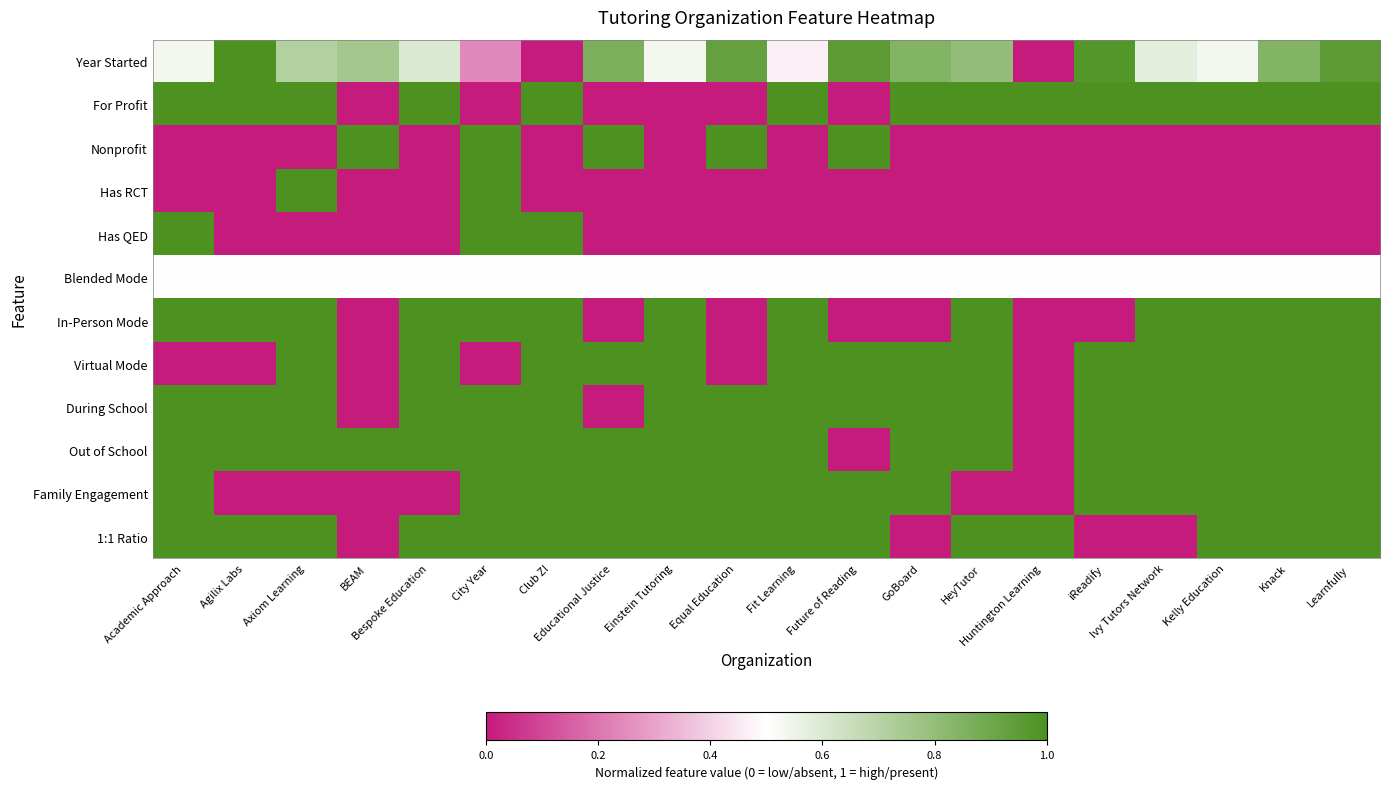

Reading left to right, list all the values displayed in this chart.

Year Started: Academic Approach=0.5	Agilix Labs=1.0	Axiom Learning=0.7	BEAM=0.8	Bespoke Education=0.6	City Year=0.2	Club Z!=0.0	Educational Justice=0.9	Einstein Tutoring=0.5	Equal Education=0.9	Fit Learning=0.5	Future of Reading=1.0	GoBoard=0.8	HeyTutor=0.8	Huntington Learning=0.0	iReadify=1.0	Ivy Tutors Network=0.6	Kelly Education=0.5	Knack=0.8	Learnfully=1.0
For Profit: Academic Approach=1.0	Agilix Labs=1.0	Axiom Learning=1.0	BEAM=0.0	Bespoke Education=1.0	City Year=0.0	Club Z!=1.0	Educational Justice=0.0	Einstein Tutoring=0.0	Equal Education=0.0	Fit Learning=1.0	Future of Reading=0.0	GoBoard=1.0	HeyTutor=1.0	Huntington Learning=1.0	iReadify=1.0	Ivy Tutors Network=1.0	Kelly Education=1.0	Knack=1.0	Learnfully=1.0
Nonprofit: Academic Approach=0.0	Agilix Labs=0.0	Axiom Learning=0.0	BEAM=1.0	Bespoke Education=0.0	City Year=1.0	Club Z!=0.0	Educational Justice=1.0	Einstein Tutoring=0.0	Equal Education=1.0	Fit Learning=0.0	Future of Reading=1.0	GoBoard=0.0	HeyTutor=0.0	Huntington Learning=0.0	iReadify=0.0	Ivy Tutors Network=0.0	Kelly Education=0.0	Knack=0.0	Learnfully=0.0
Has RCT: Academic Approach=0.0	Agilix Labs=0.0	Axiom Learning=1.0	BEAM=0.0	Bespoke Education=0.0	City Year=1.0	Club Z!=0.0	Educational Justice=0.0	Einstein Tutoring=0.0	Equal Education=0.0	Fit Learning=0.0	Future of Reading=0.0	GoBoard=0.0	HeyTutor=0.0	Huntington Learning=0.0	iReadify=0.0	Ivy Tutors Network=0.0	Kelly Education=0.0	Knack=0.0	Learnfully=0.0
Has QED: Academic Approach=1.0	Agilix Labs=0.0	Axiom Learning=0.0	BEAM=0.0	Bespoke Education=0.0	City Year=1.0	Club Z!=1.0	Educational Justice=0.0	Einstein Tutoring=0.0	Equal Education=0.0	Fit Learning=0.0	Future of Reading=0.0	GoBoard=0.0	HeyTutor=0.0	Huntington Learning=0.0	iReadify=0.0	Ivy Tutors Network=0.0	Kelly Education=0.0	Knack=0.0	Learnfully=0.0
Blended Mode: Academic Approach=0.5	Agilix Labs=0.5	Axiom Learning=0.5	BEAM=0.5	Bespoke Education=0.5	City Year=0.5	Club Z!=0.5	Educational Justice=0.5	Einstein Tutoring=0.5	Equal Education=0.5	Fit Learning=0.5	Future of Reading=0.5	GoBoard=0.5	HeyTutor=0.5	Huntington Learning=0.5	iReadify=0.5	Ivy Tutors Network=0.5	Kelly Education=0.5	Knack=0.5	Learnfully=0.5
In-Person Mode: Academic Approach=1.0	Agilix Labs=1.0	Axiom Learning=1.0	BEAM=0.0	Bespoke Education=1.0	City Year=1.0	Club Z!=1.0	Educational Justice=0.0	Einstein Tutoring=1.0	Equal Education=0.0	Fit Learning=1.0	Future of Reading=0.0	GoBoard=0.0	HeyTutor=1.0	Huntington Learning=0.0	iReadify=0.0	Ivy Tutors Network=1.0	Kelly Education=1.0	Knack=1.0	Learnfully=1.0
Virtual Mode: Academic Approach=0.0	Agilix Labs=0.0	Axiom Learning=1.0	BEAM=0.0	Bespoke Education=1.0	City Year=0.0	Club Z!=1.0	Educational Justice=1.0	Einstein Tutoring=1.0	Equal Education=0.0	Fit Learning=1.0	Future of Reading=1.0	GoBoard=1.0	HeyTutor=1.0	Huntington Learning=0.0	iReadify=1.0	Ivy Tutors Network=1.0	Kelly Education=1.0	Knack=1.0	Learnfully=1.0
During School: Academic Approach=1.0	Agilix Labs=1.0	Axiom Learning=1.0	BEAM=0.0	Bespoke Education=1.0	City Year=1.0	Club Z!=1.0	Educational Justice=0.0	Einstein Tutoring=1.0	Equal Education=1.0	Fit Learning=1.0	Future of Reading=1.0	GoBoard=1.0	HeyTutor=1.0	Huntington Learning=0.0	iReadify=1.0	Ivy Tutors Network=1.0	Kelly Education=1.0	Knack=1.0	Learnfully=1.0
Out of School: Academic Approach=1.0	Agilix Labs=1.0	Axiom Learning=1.0	BEAM=1.0	Bespoke Education=1.0	City Year=1.0	Club Z!=1.0	Educational Justice=1.0	Einstein Tutoring=1.0	Equal Education=1.0	Fit Learning=1.0	Future of Reading=0.0	GoBoard=1.0	HeyTutor=1.0	Huntington Learning=0.0	iReadify=1.0	Ivy Tutors Network=1.0	Kelly Education=1.0	Knack=1.0	Learnfully=1.0
Family Engagement: Academic Approach=1.0	Agilix Labs=0.0	Axiom Learning=0.0	BEAM=0.0	Bespoke Education=0.0	City Year=1.0	Club Z!=1.0	Educational Justice=1.0	Einstein Tutoring=1.0	Equal Education=1.0	Fit Learning=1.0	Future of Reading=1.0	GoBoard=1.0	HeyTutor=0.0	Huntington Learning=0.0	iReadify=1.0	Ivy Tutors Network=1.0	Kelly Education=1.0	Knack=1.0	Learnfully=1.0
1:1 Ratio: Academic Approach=1.0	Agilix Labs=1.0	Axiom Learning=1.0	BEAM=0.0	Bespoke Education=1.0	City Year=1.0	Club Z!=1.0	Educational Justice=1.0	Einstein Tutoring=1.0	Equal Education=1.0	Fit Learning=1.0	Future of Reading=1.0	GoBoard=0.0	HeyTutor=1.0	Huntington Learning=1.0	iReadify=0.0	Ivy Tutors Network=0.0	Kelly Education=1.0	Knack=1.0	Learnfully=1.0